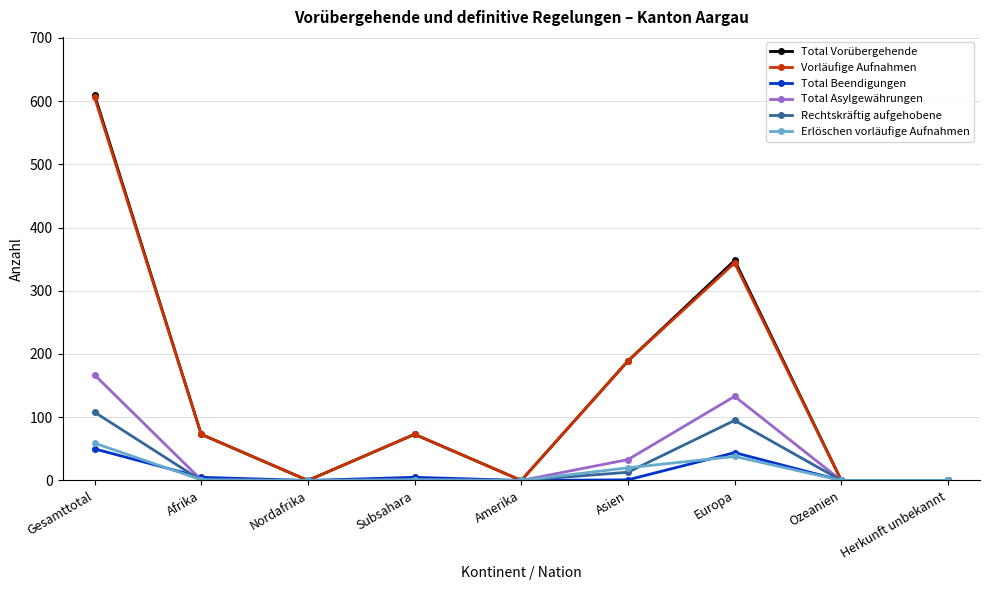

What is the label of the 1st point from the right?

Herkunft unbekannt